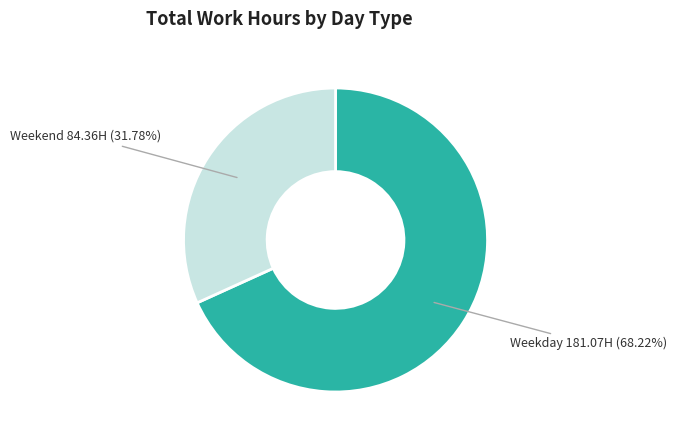

Is there any slice that represents more than half of the pie?

Yes